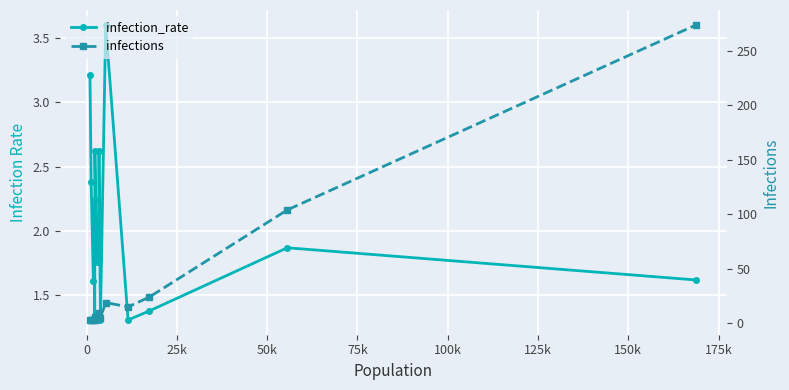

What is the highest value of the infection_rate series?

3.6